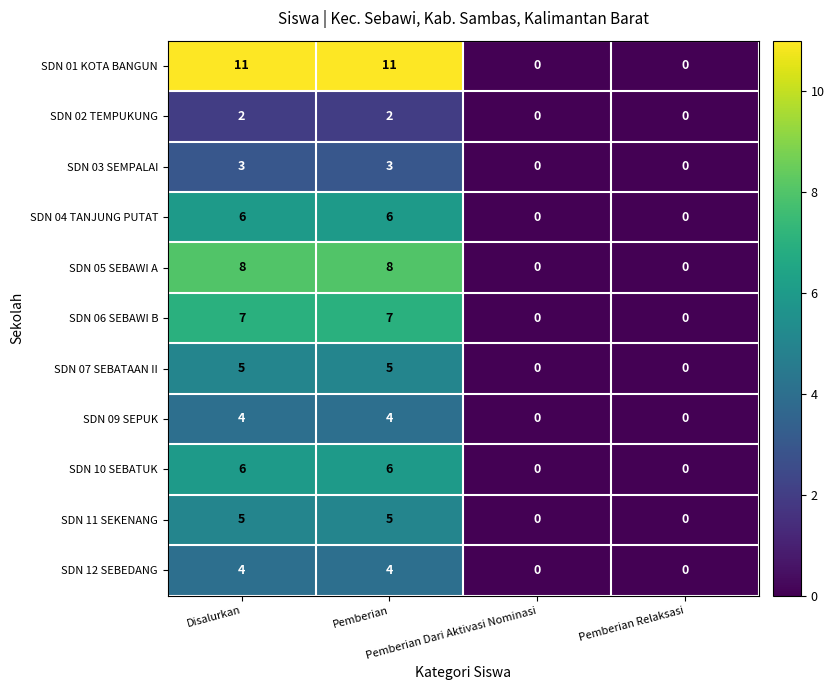

What is the greatest value displayed?

11